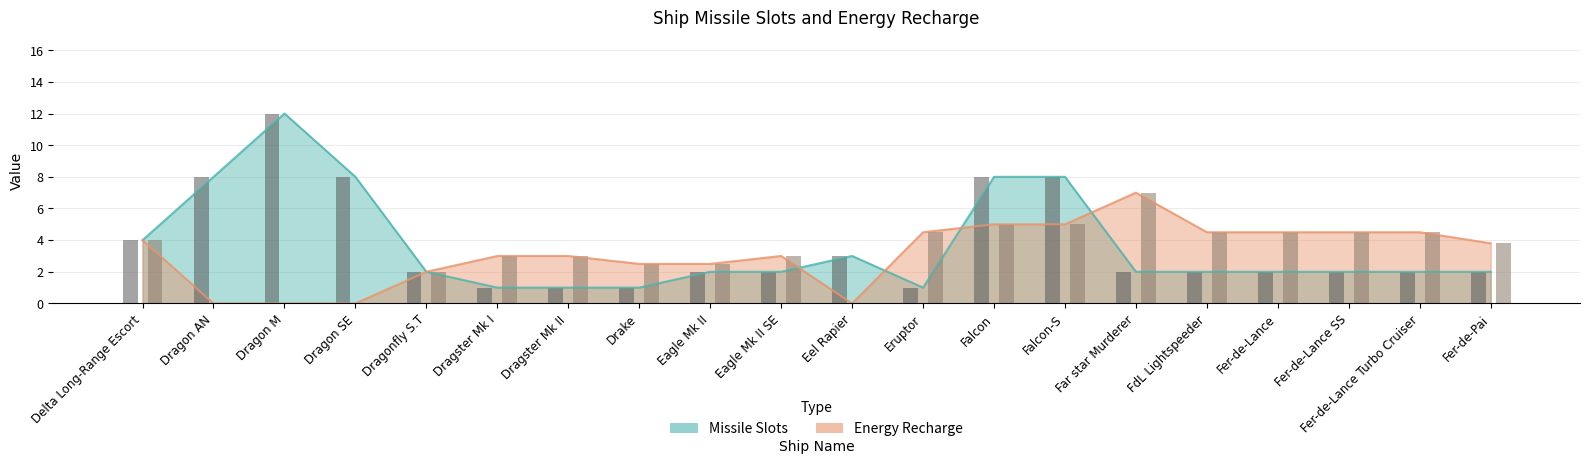

Which series has the widest spread of values?

missile_slots